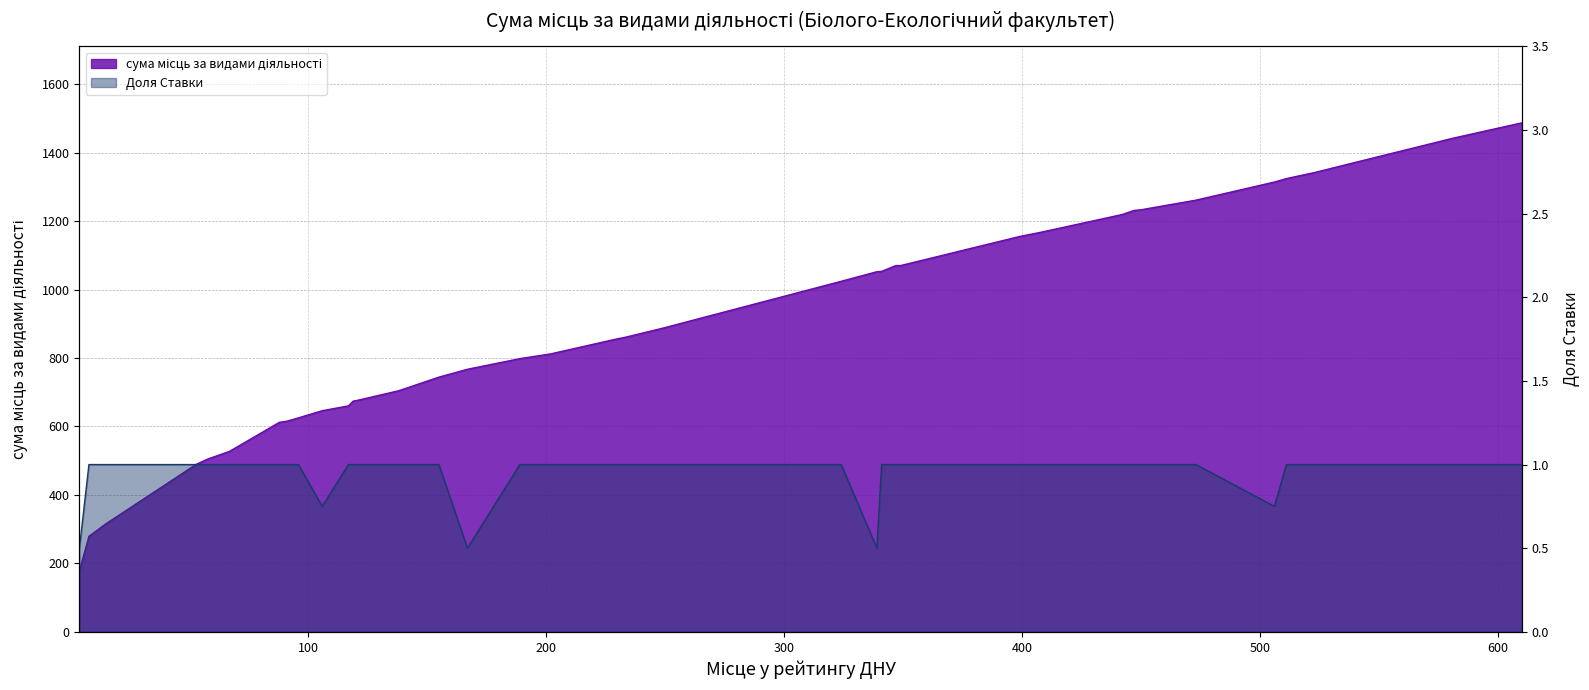

At which label is сума місць за видами діяльності closest to 832?

202